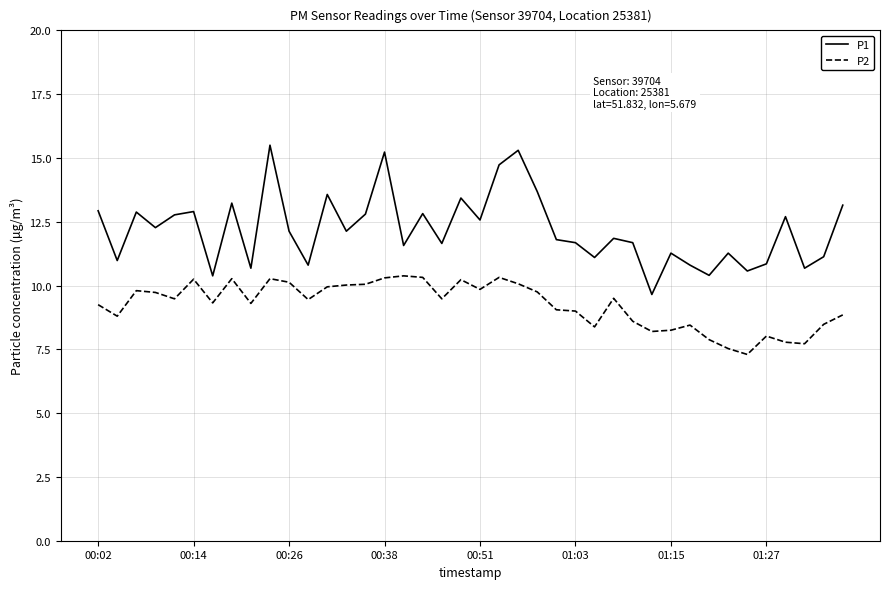

How many lines are shown in the chart?

2